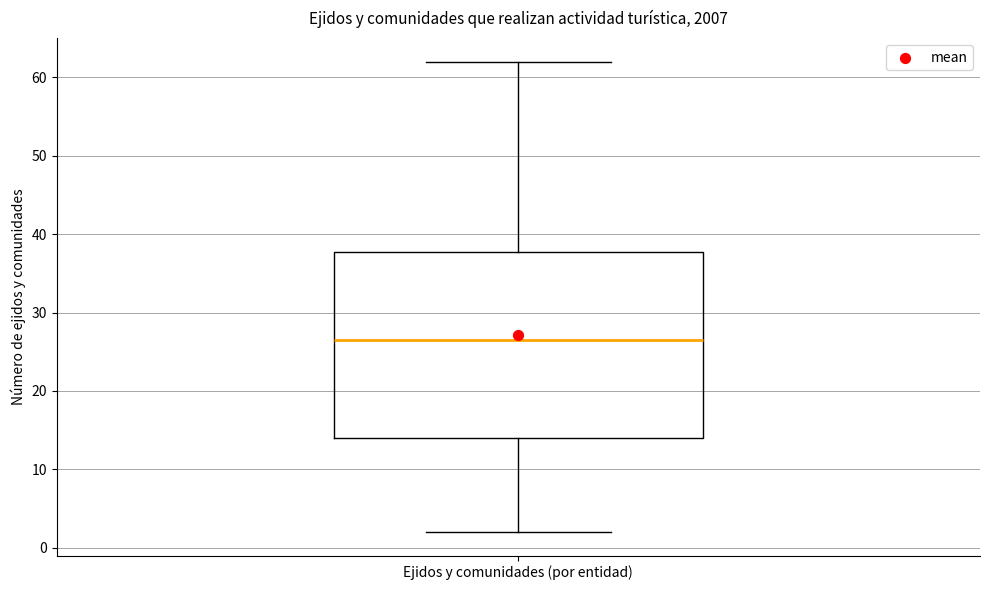

Where does the lower whisker of the box for Ejidos y comunidades (por entidad) end on the y-axis? The values are not printed on the chart, so give them approximately, as read against the axis.

2